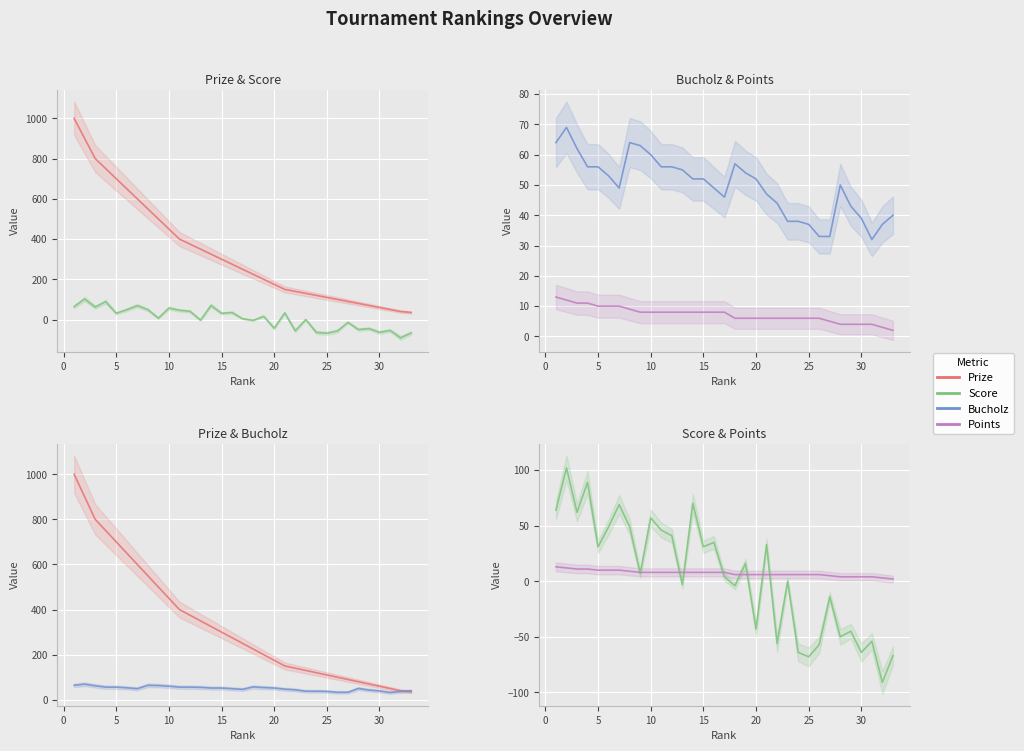

Count the number of data series in this chart.

4